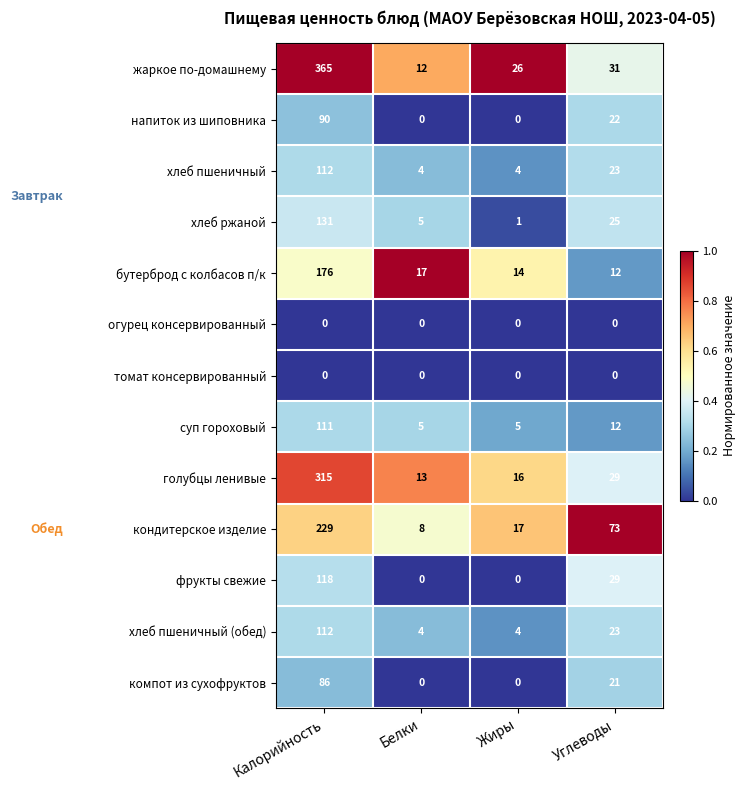

What is the difference between the maximum and minimum values in the напиток из шиповника series?

90